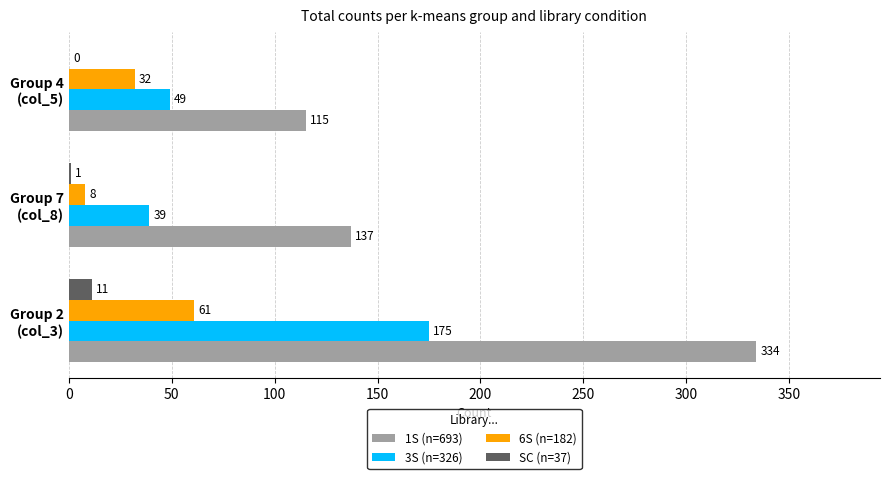

What are all the series names shown in the legend?

1S (n=693), 3S (n=326), 6S (n=182), SC (n=37)